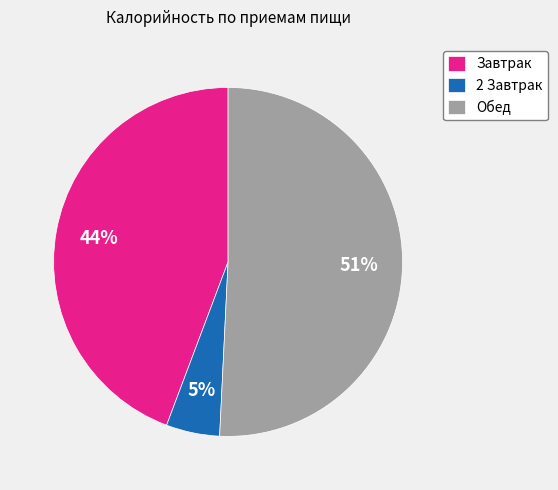

The Завтрак slice represents 44% of the pie. True or false?

True